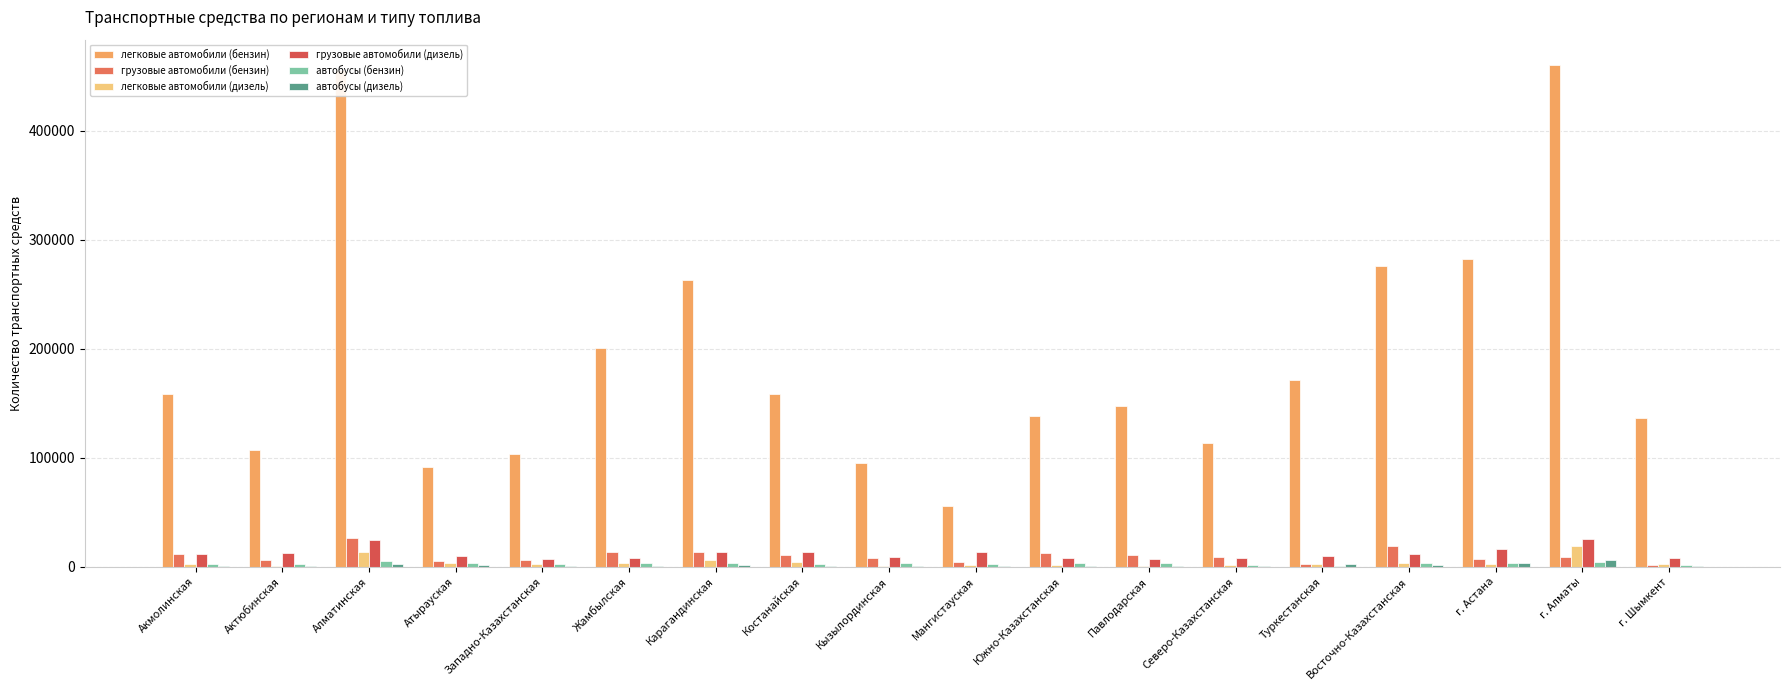

At how many categories does at least one series exceed 445977?

2